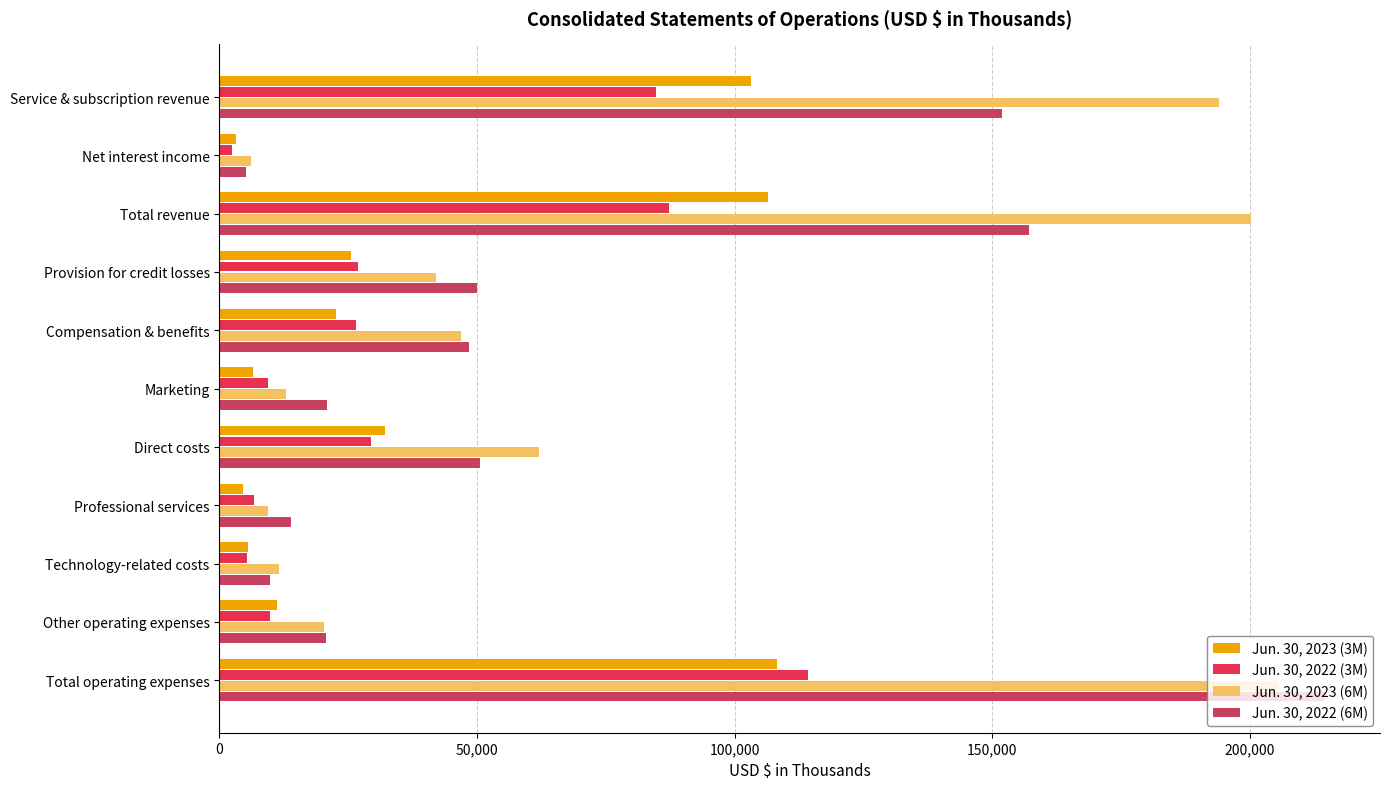

How many values in the Jun. 30, 2023 (6M) series are below 42073?

5